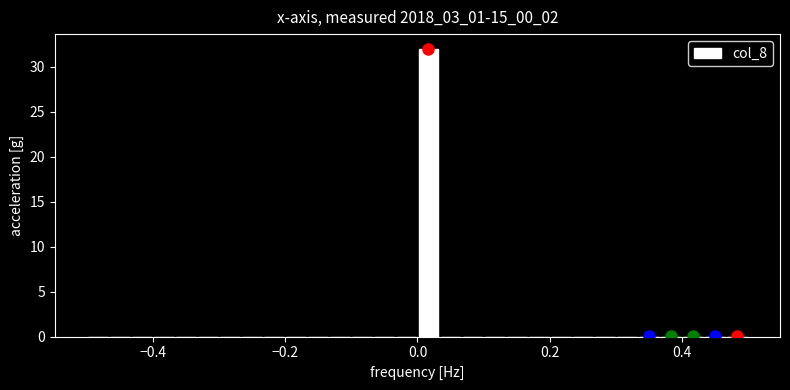

Around what value on the x-axis is the tallest bar? Give the approximate position of its centre, as read against the axis.

0.02